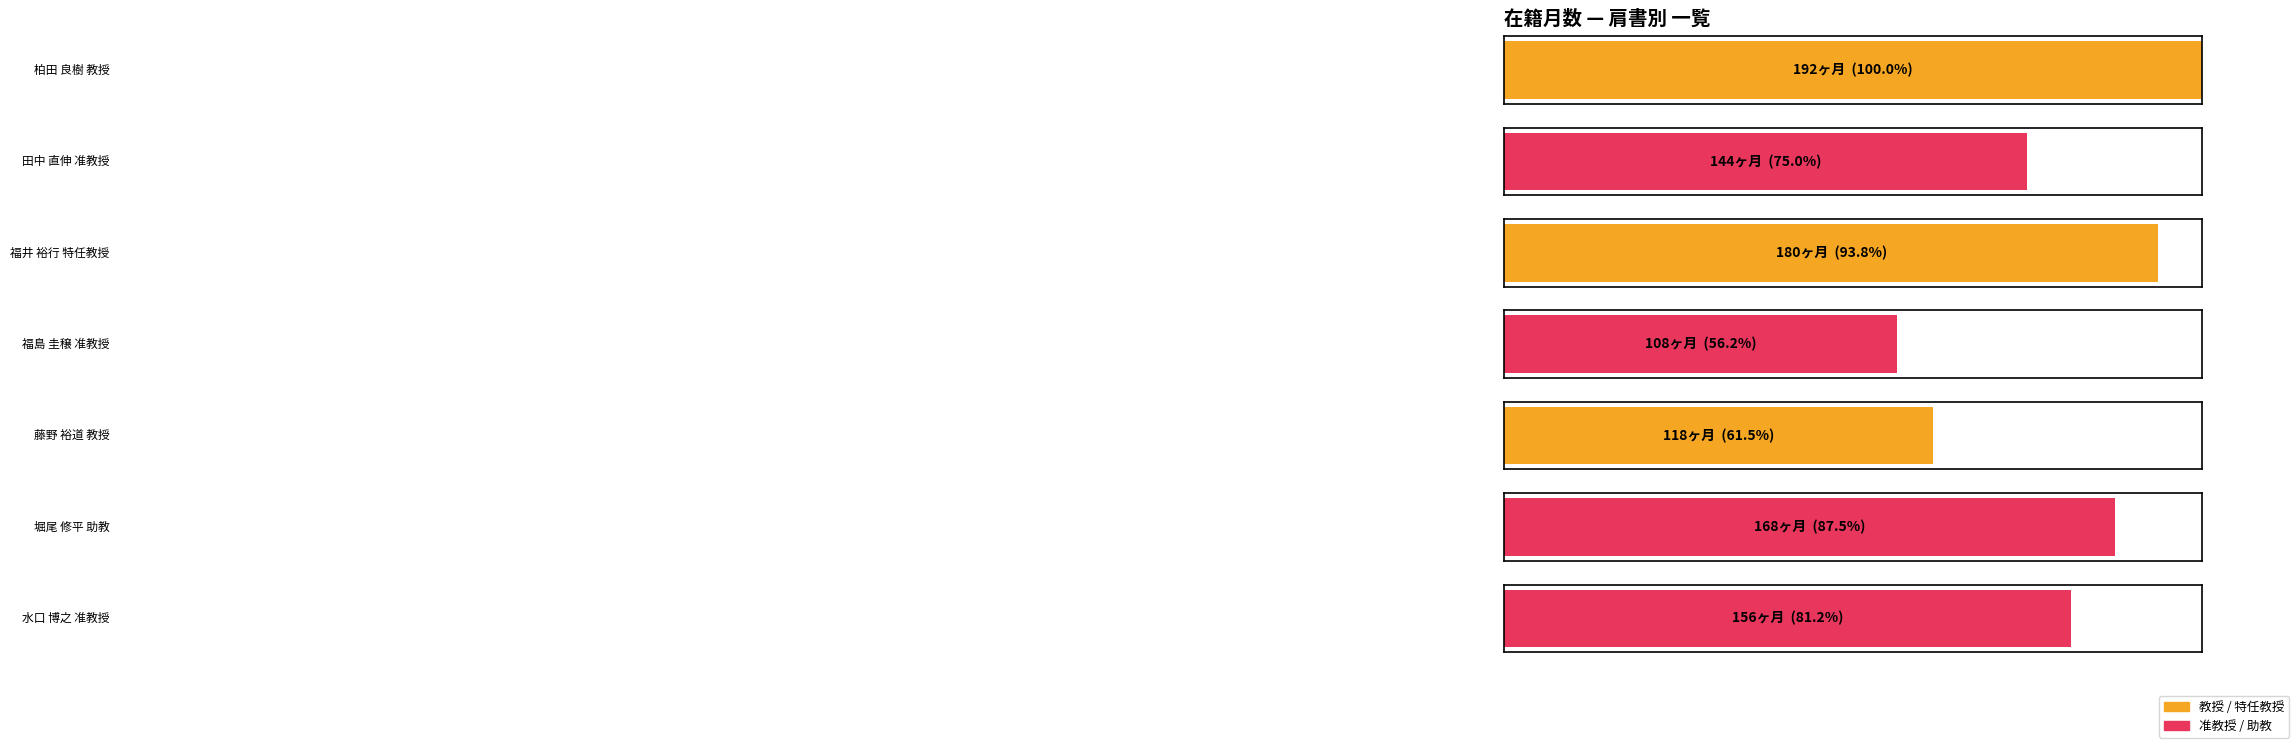

True or false: the data shows 34 at 堀尾 修平
助教.

False